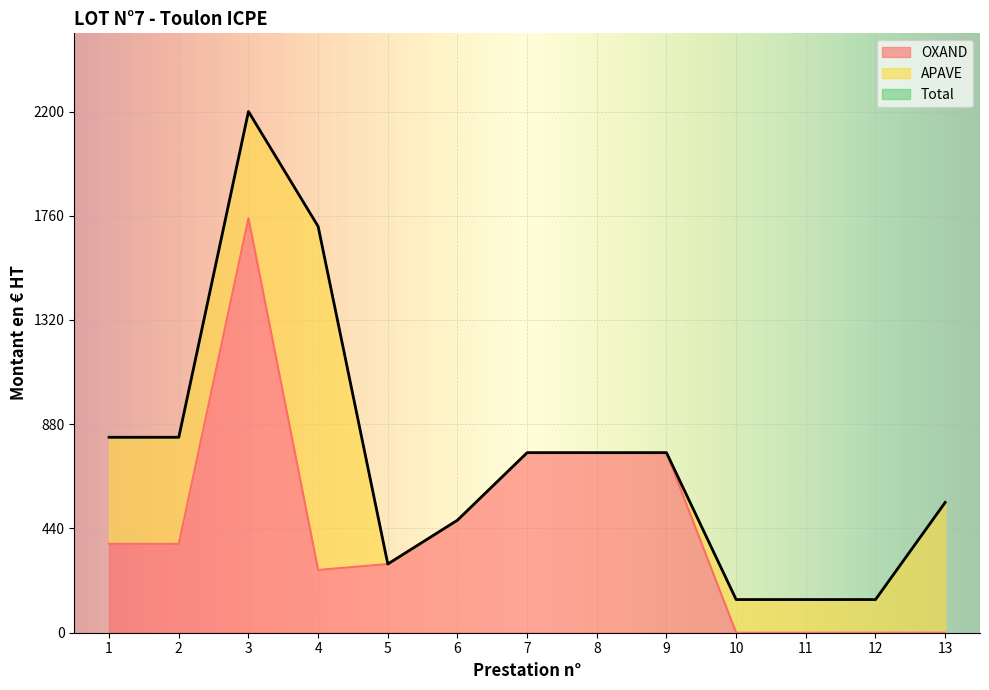

What is the highest value of the OXAND series?

1750